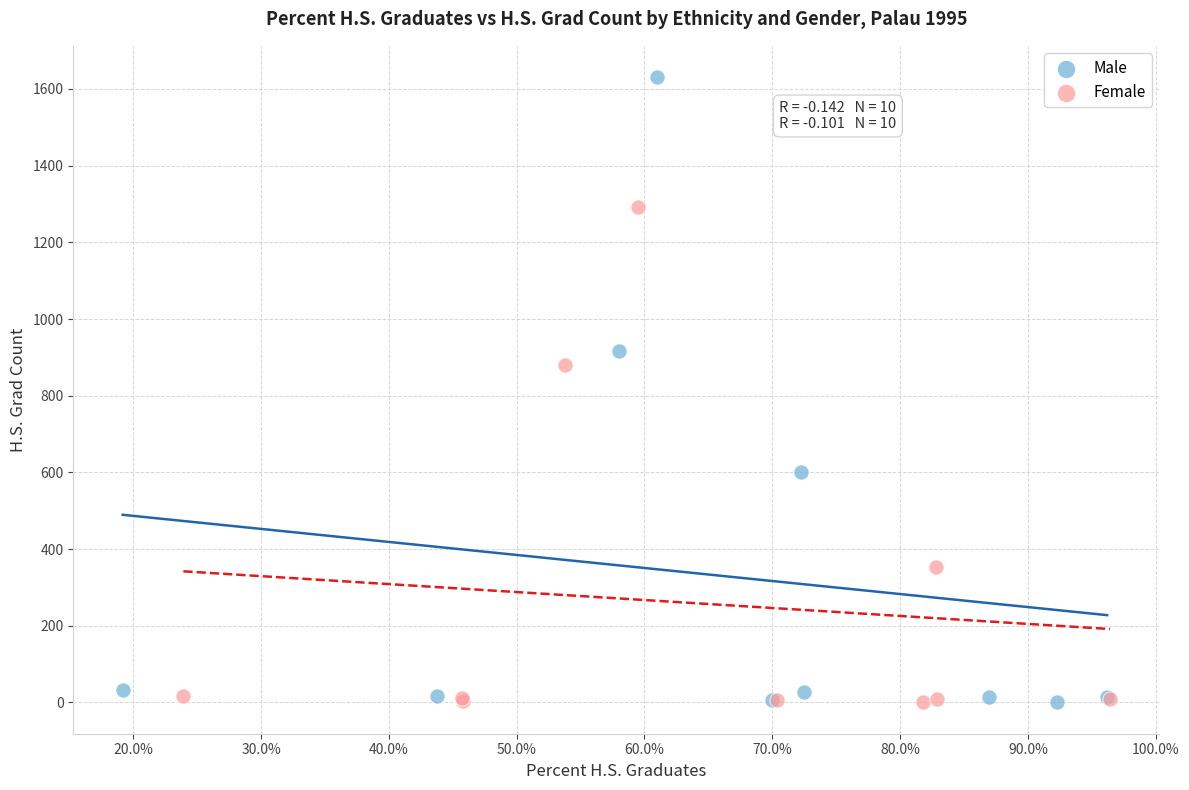

Which series reaches the maximum Y coordinate?

Male